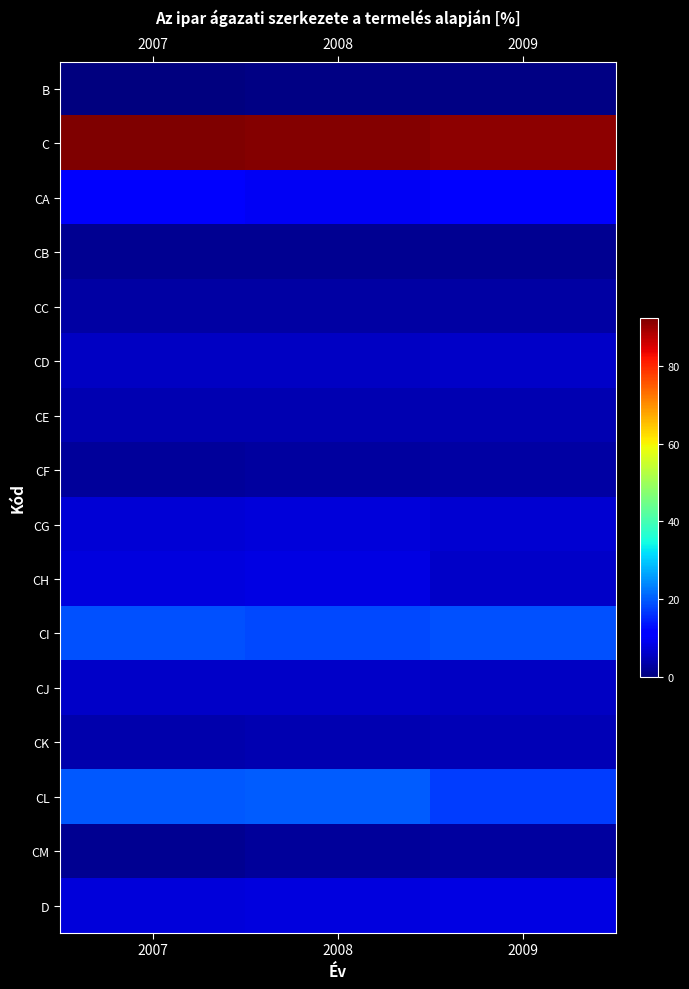

List the series in order of their peak value, lowest first.

B, CB, CM, CC, CF, CE, CK, CD, CJ, CG, CH, D, CA, CI, CL, C